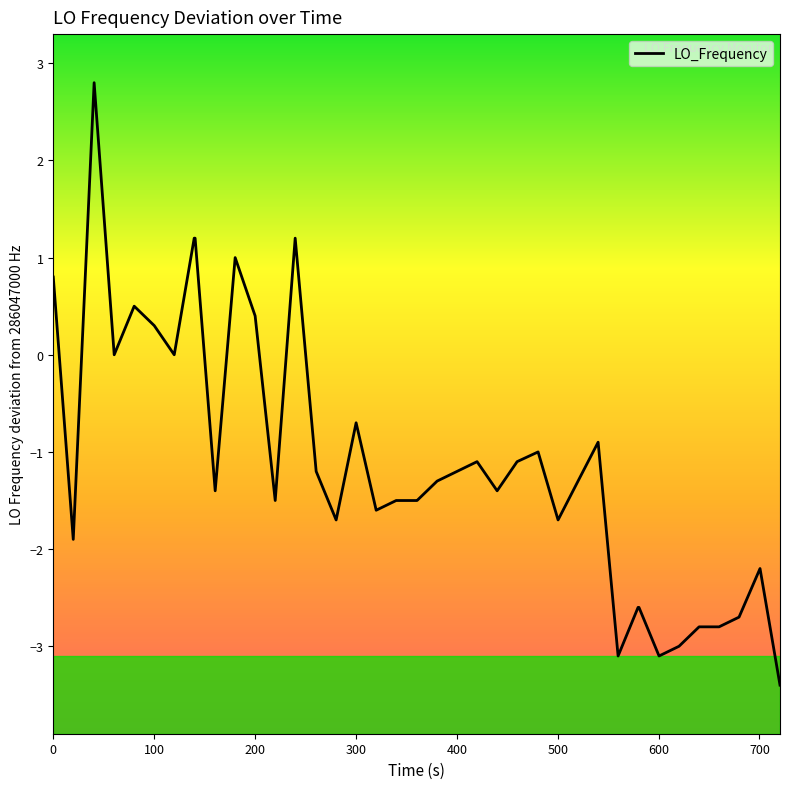

What is the smallest value displayed?

-3.4